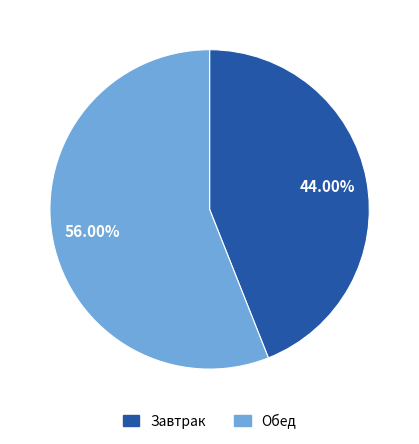

How many slices are in this pie chart?

2